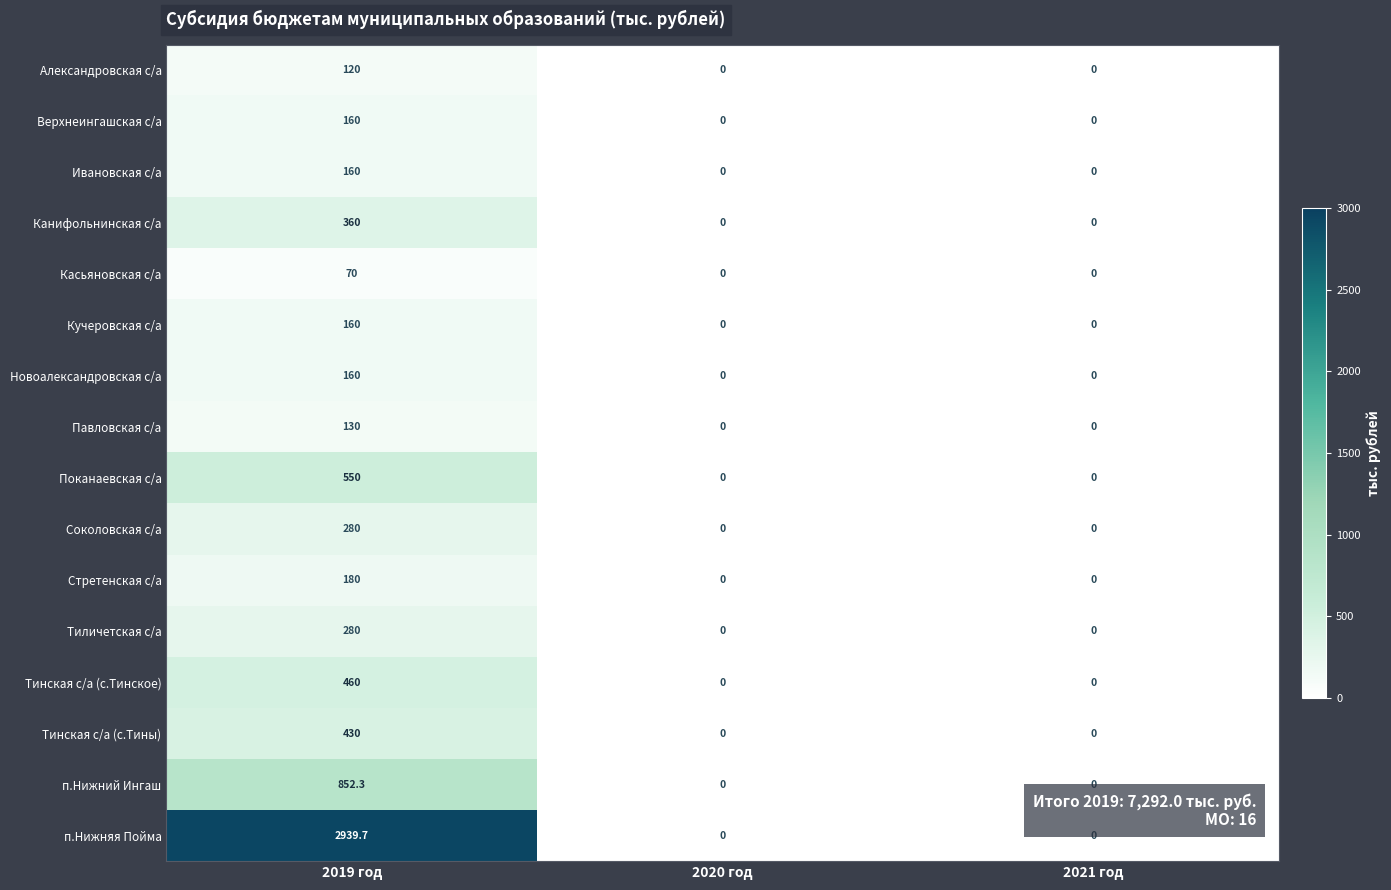

At which category is the sum across all series the highest?

2019 год